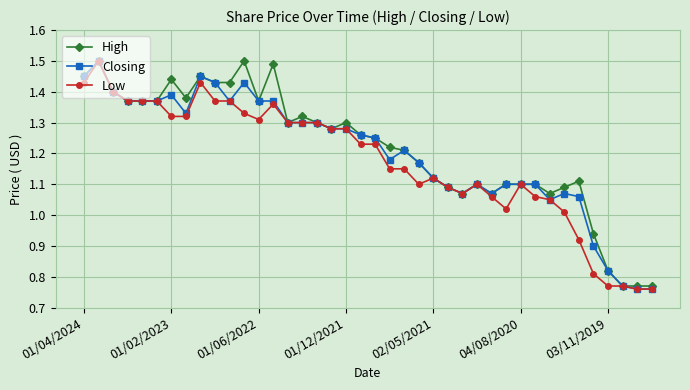

True or false: High has more than 2 points higher than both neighbors.

True